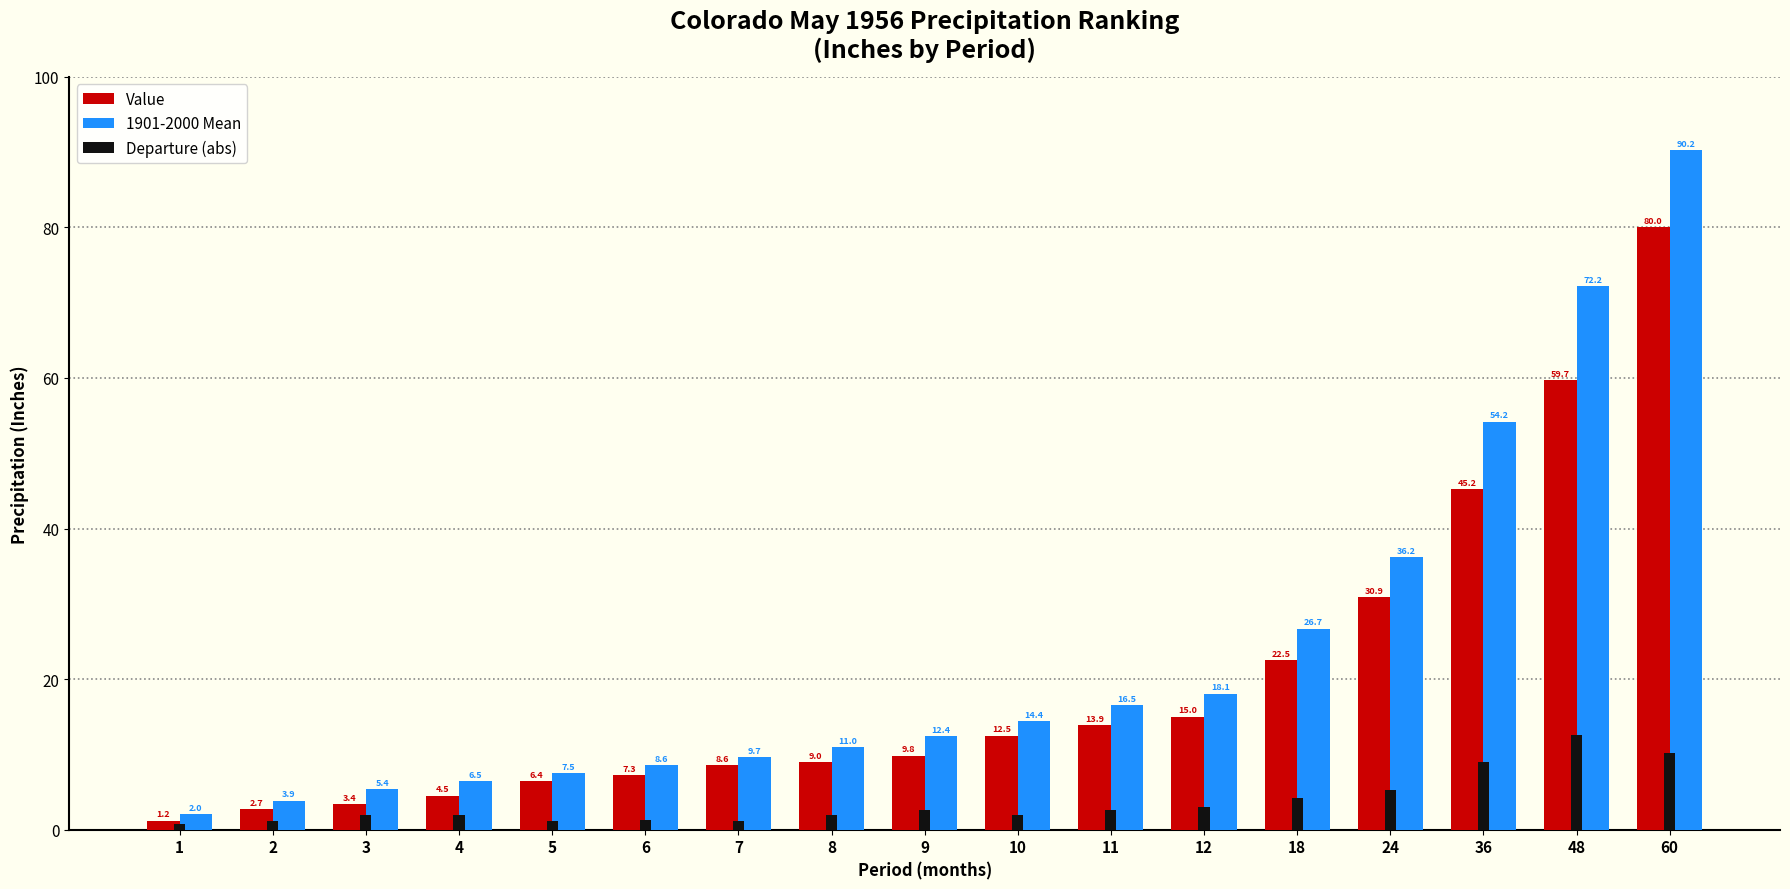

At how many categories does at least one series exceed 76?

1